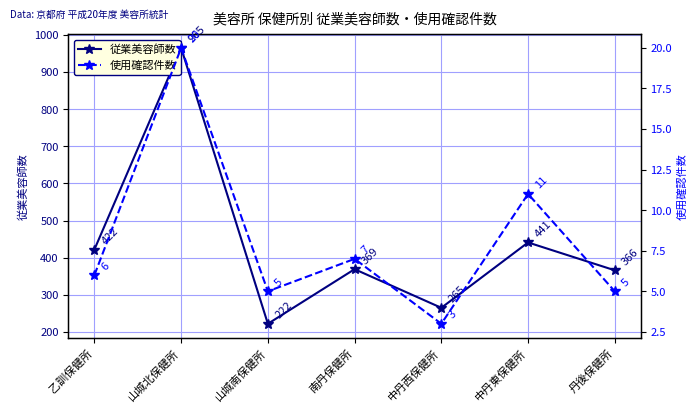

True or false: 使用確認件数 and 従業美容師数 cross at least once.

False